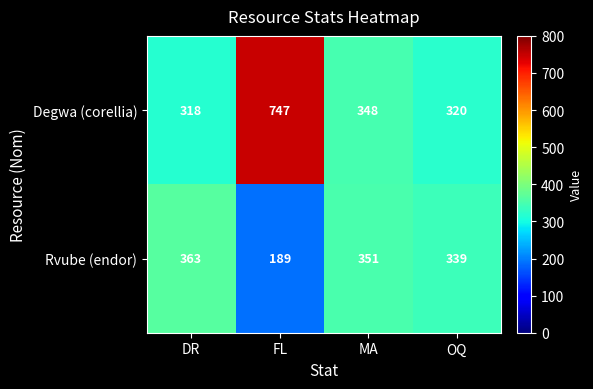

Reading right to left, transcribe all the data shown in this chart.

Degwa (corellia): 320	348	747	318
Rvube (endor): 339	351	189	363